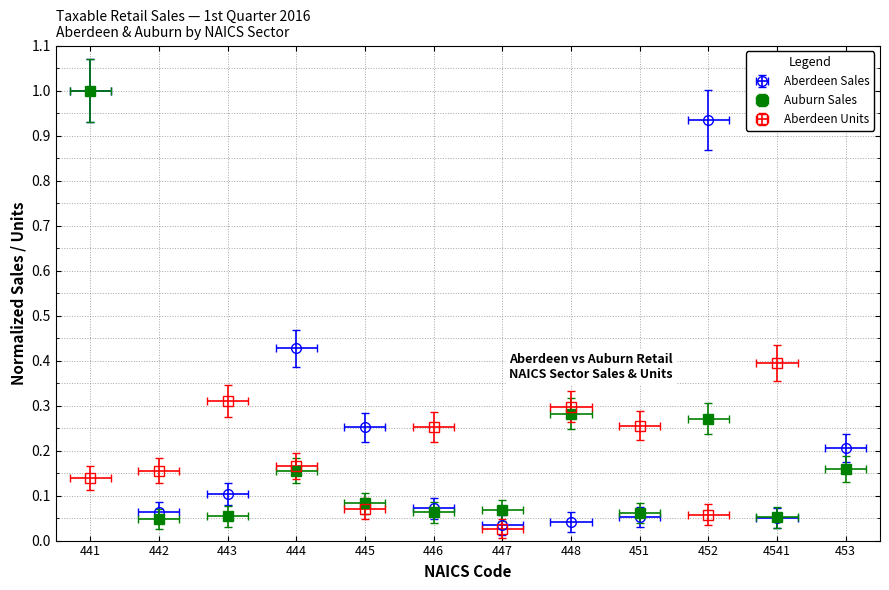

True or false: Aberdeen Units and Auburn Sales cross at least once.

True